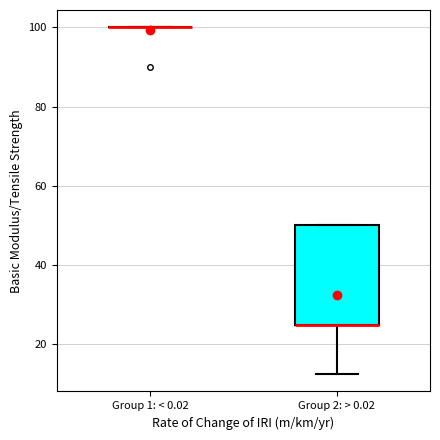

Where is the upper edge of the box for Group 2: > 0.02 on the y-axis? The values are not printed on the chart, so give them approximately, as read against the axis.

50